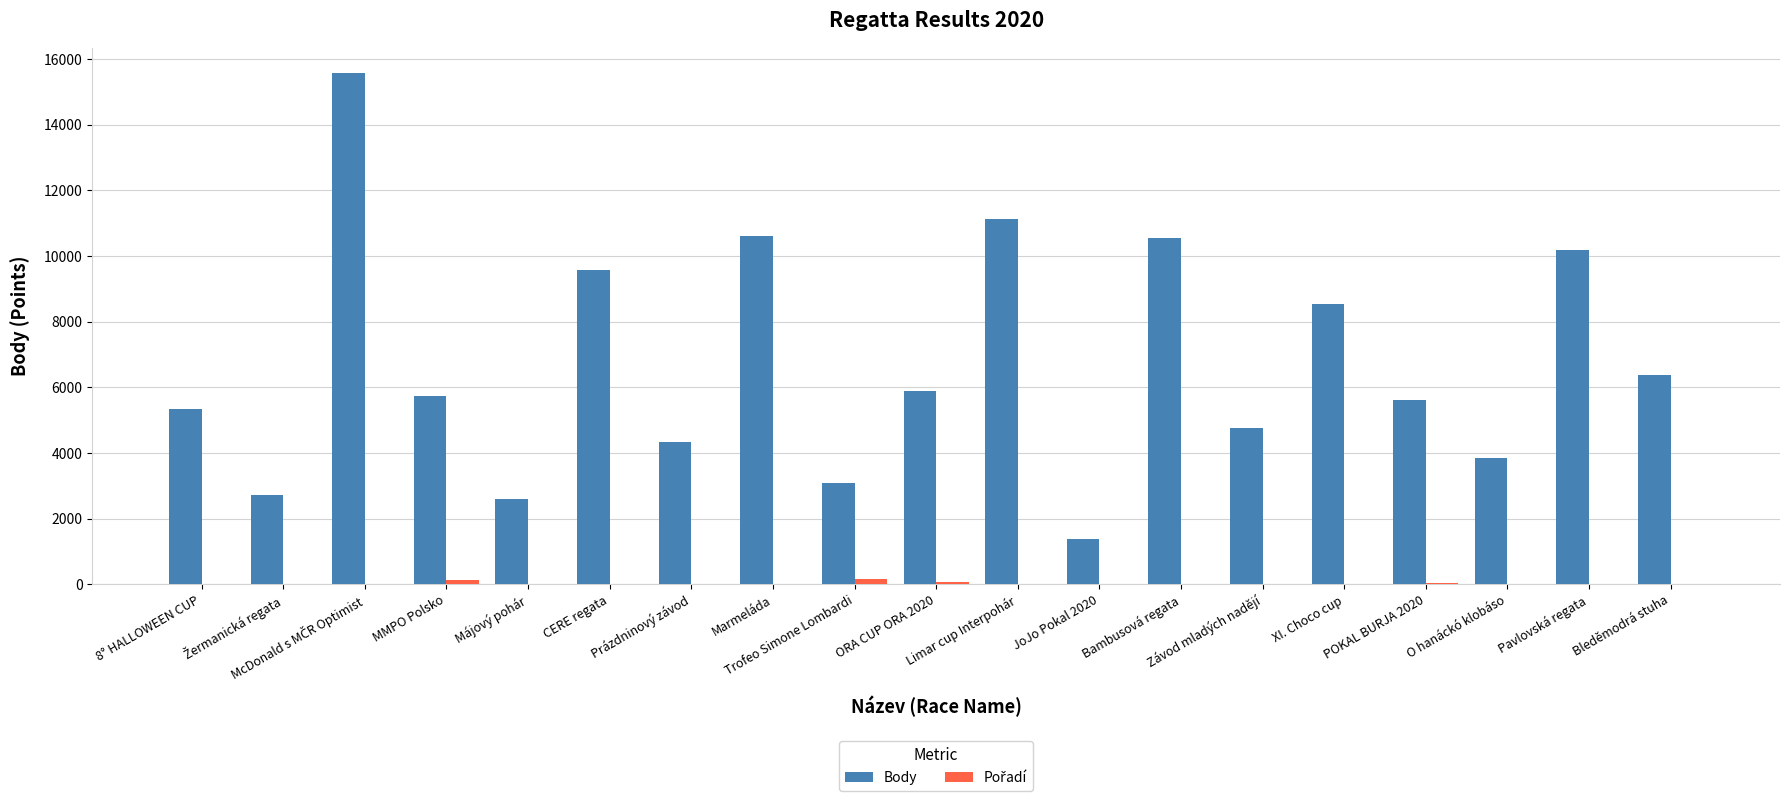

What is the sum of all Body values?

127782